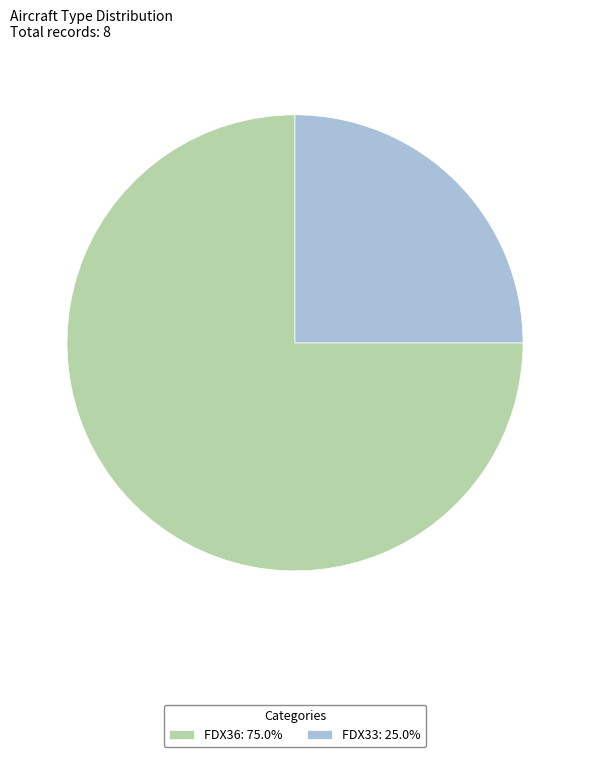

What is the ratio of the value at FDX36: 75.0% to the value at FDX33: 25.0%?

3.0